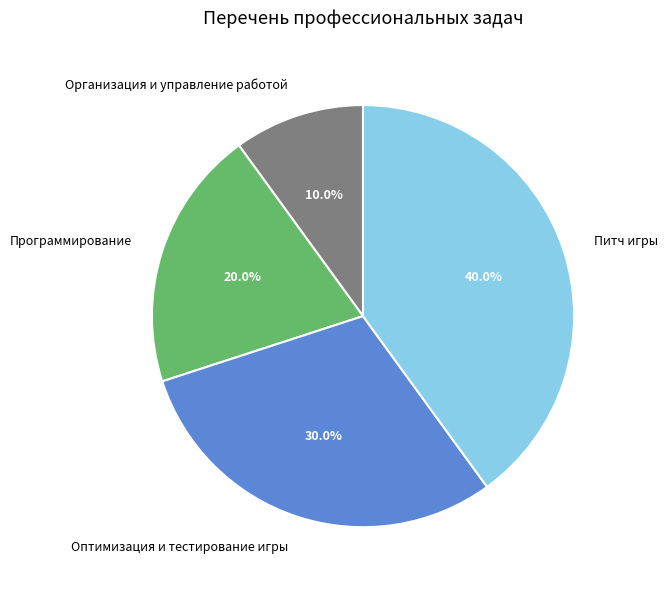

How many segments does this pie chart have?

4